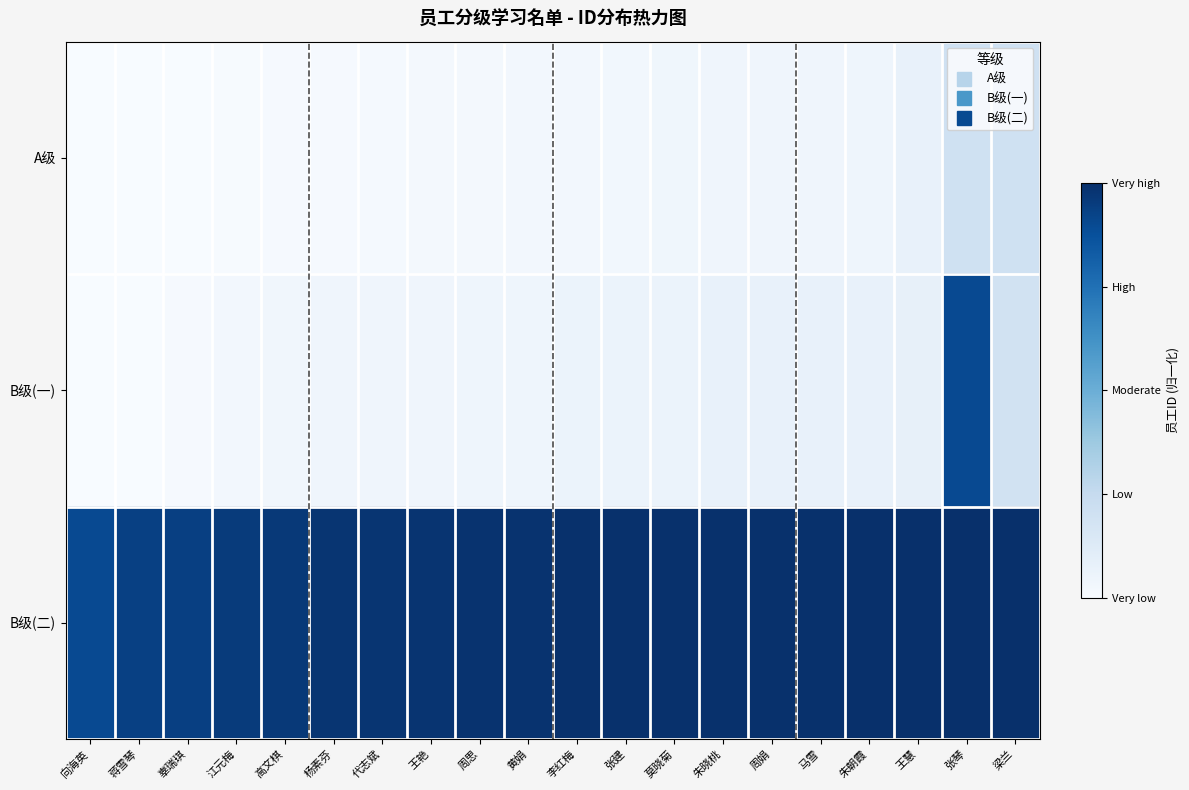

Reading left to right, what are all the values shown in this chart?

A级: 向海英=0.0	蒋雪琴=0.0	辜瑞琪=0.0	江元梅=0.0	高文棋=0.0	杨素芬=0.0	代志斌=0.0	王艳=0.0	周思=0.0	黄娟=0.0	李红梅=0.0	张建=0.0	莫晓菊=0.0	朱晓桃=0.0	周娟=0.0	马雪=0.0	朱朝霞=0.0	王慧=0.1	张琴=0.2	梁兰=0.2
B级(一): 向海英=0.0	蒋雪琴=0.0	辜瑞琪=0.0	江元梅=0.0	高文棋=0.0	杨素芬=0.0	代志斌=0.0	王艳=0.0	周思=0.0	黄娟=0.0	李红梅=0.1	张建=0.1	莫晓菊=0.1	朱晓桃=0.1	周娟=0.1	马雪=0.1	朱朝霞=0.1	王慧=0.1	张琴=0.9	梁兰=0.2
B级(二): 向海英=0.9	蒋雪琴=0.9	辜瑞琪=0.9	江元梅=1.0	高文棋=1.0	杨素芬=1.0	代志斌=1.0	王艳=1.0	周思=1.0	黄娟=1.0	李红梅=1.0	张建=1.0	莫晓菊=1.0	朱晓桃=1.0	周娟=1.0	马雪=1.0	朱朝霞=1.0	王慧=1.0	张琴=1.0	梁兰=1.0